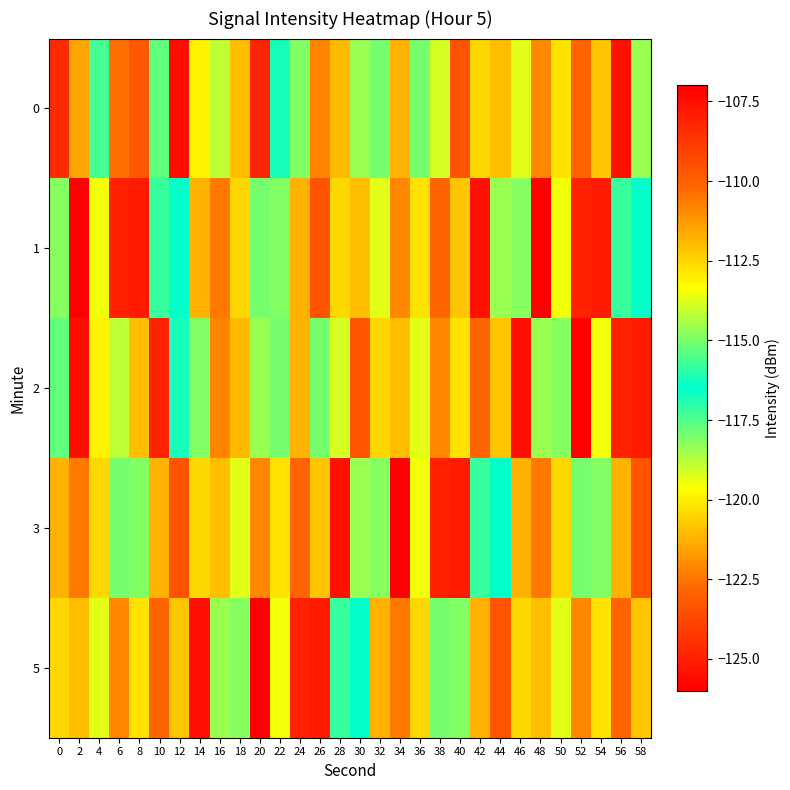

Reading left to right, extract all data points from this chart.

0: 0=-108.4	2=-121.5	4=-117.3	6=-122.7	8=-123.2	10=-117.7	12=-125.5	14=-119.9	16=-114.2	18=-112.0	20=-124.8	22=-116.7	24=-118.1	26=-122.2	28=-111.9	30=-114.6	32=-117.9	34=-121.2	36=-115.0	38=-119.1	40=-109.6	42=-120.5	44=-112.0	46=-119.3	48=-110.9	50=-120.2	52=-110.1	54=-112.2	56=-125.5	58=-118.4
1: 0=-114.8	2=-107.0	4=-119.5	6=-108.0	8=-107.8	10=-117.2	12=-116.5	14=-111.8	16=-122.4	18=-120.4	20=-115.0	22=-118.1	24=-121.2	26=-109.6	28=-120.5	30=-112.0	32=-119.3	34=-110.9	36=-120.2	38=-110.1	40=-112.2	42=-125.5	44=-118.4	46=-114.8	48=-107.0	50=-119.5	52=-108.0	54=-107.8	56=-117.2	58=-116.5
2: 0=-117.7	2=-125.5	4=-119.9	6=-114.2	8=-112.0	10=-124.8	12=-116.7	14=-118.1	16=-122.2	18=-111.9	20=-114.6	22=-117.9	24=-121.2	26=-115.0	28=-119.1	30=-109.6	32=-120.5	34=-112.0	36=-119.3	38=-110.9	40=-120.2	42=-110.1	44=-112.2	46=-125.5	48=-118.4	50=-114.8	52=-107.0	54=-119.5	56=-108.0	58=-107.8
3: 0=-111.8	2=-122.4	4=-120.4	6=-115.0	8=-118.1	10=-121.2	12=-109.6	14=-120.5	16=-112.0	18=-119.3	20=-110.9	22=-120.2	24=-110.1	26=-112.2	28=-125.5	30=-118.4	32=-114.8	34=-107.0	36=-119.5	38=-108.0	40=-107.8	42=-117.2	44=-116.5	46=-111.8	48=-122.4	50=-120.4	52=-115.0	54=-118.1	56=-121.2	58=-109.6
5: 0=-120.5	2=-112.0	4=-119.3	6=-110.9	8=-120.2	10=-110.1	12=-112.2	14=-125.5	16=-118.4	18=-114.8	20=-107.0	22=-119.5	24=-108.0	26=-107.8	28=-117.2	30=-116.5	32=-111.8	34=-122.4	36=-120.4	38=-115.0	40=-118.1	42=-121.2	44=-109.6	46=-120.5	48=-112.0	50=-119.3	52=-110.9	54=-120.2	56=-110.1	58=-112.2